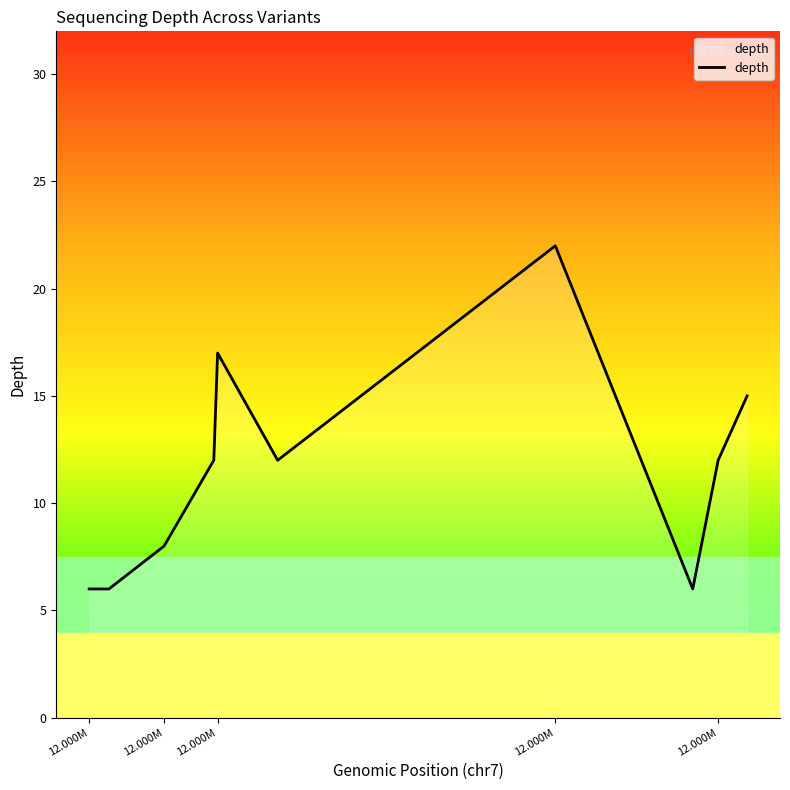

True or false: the data has more than 1 interior local peaks.

True